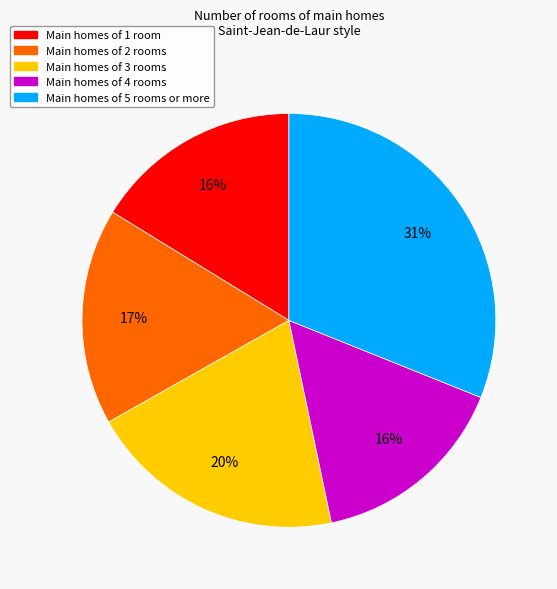

To the nearest percent, what is the difference between the largest and smallest slice percentages?

15%